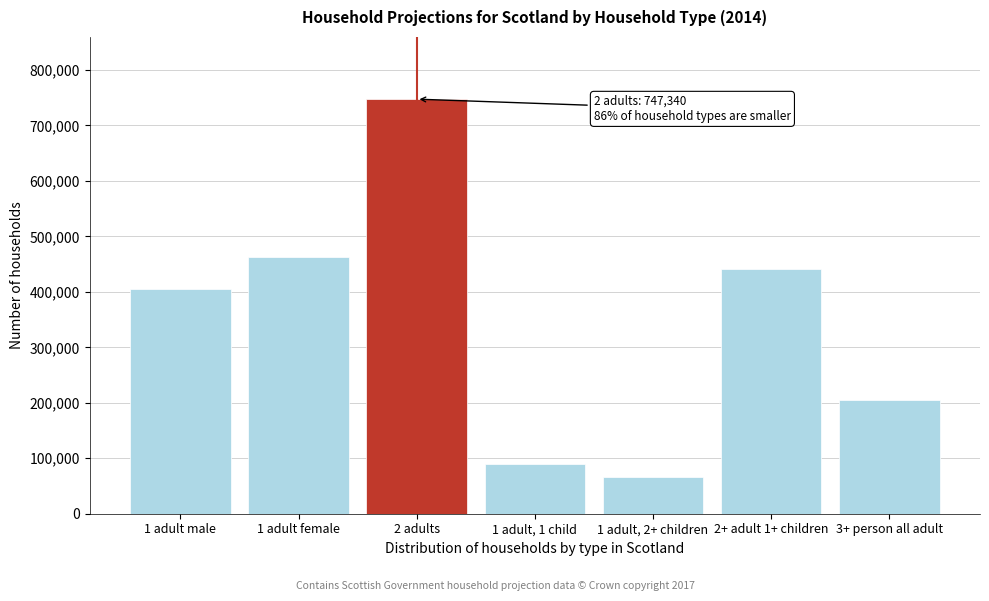

Reading left to right, what are all the values shown in this chart?

405449	463435	747340	90391	65660	441424	204636